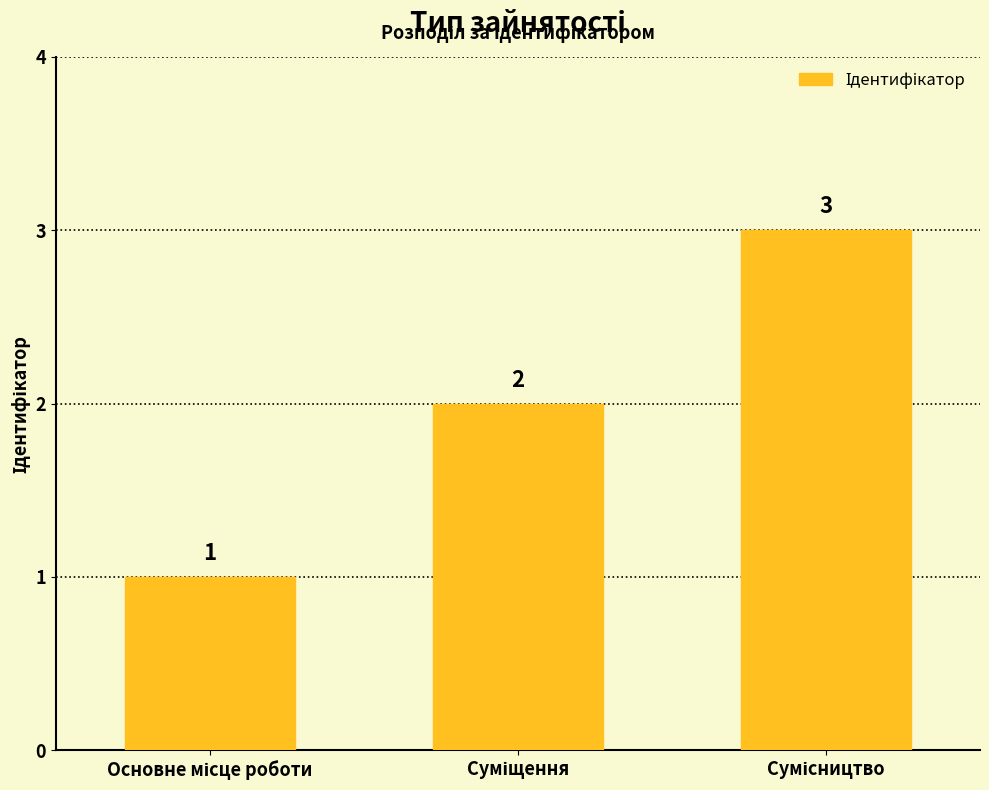

What is the value of the 3rd bar from the left?

3